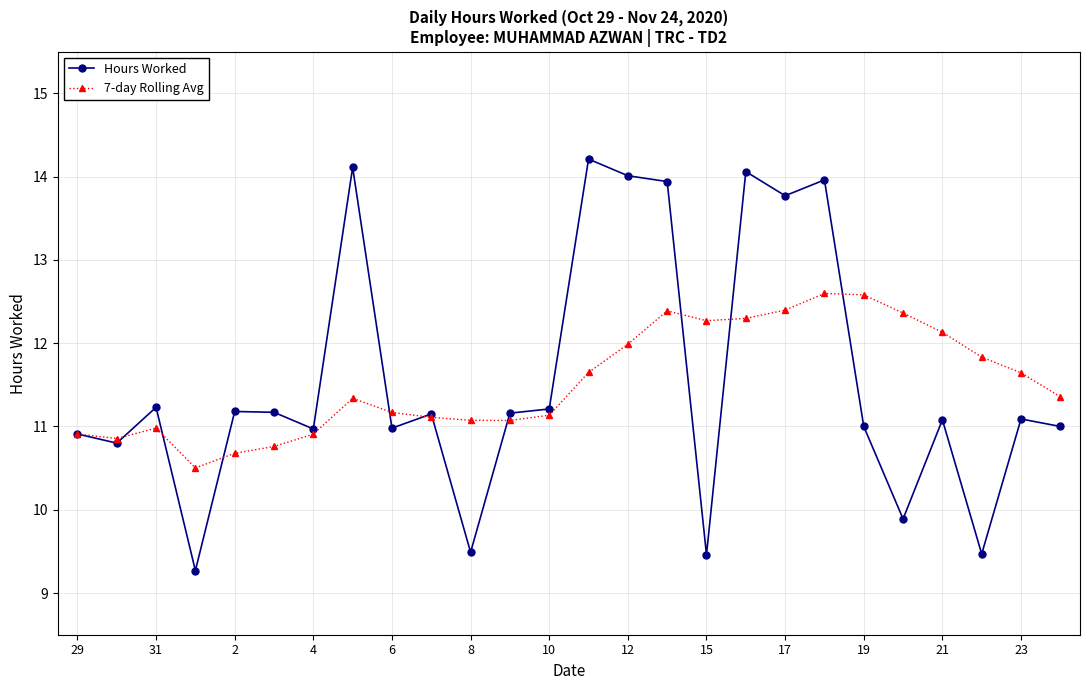

How many lines are shown in the chart?

2